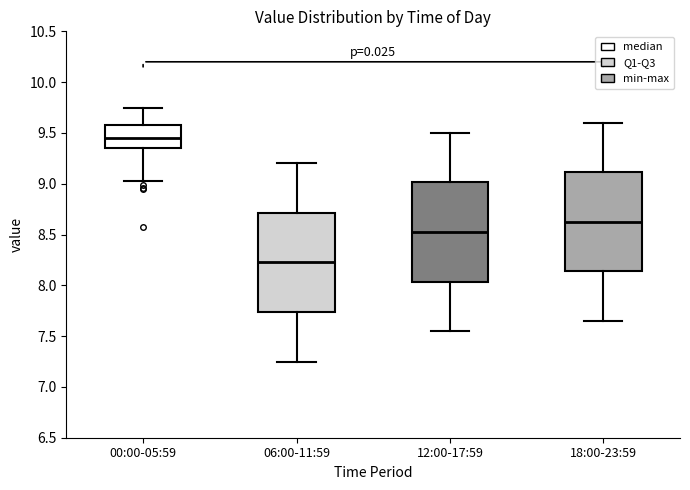

Where does the median line of the box for 00:00-05:59 sit on the y-axis? The values are not printed on the chart, so give them approximately, as read against the axis.

9.45